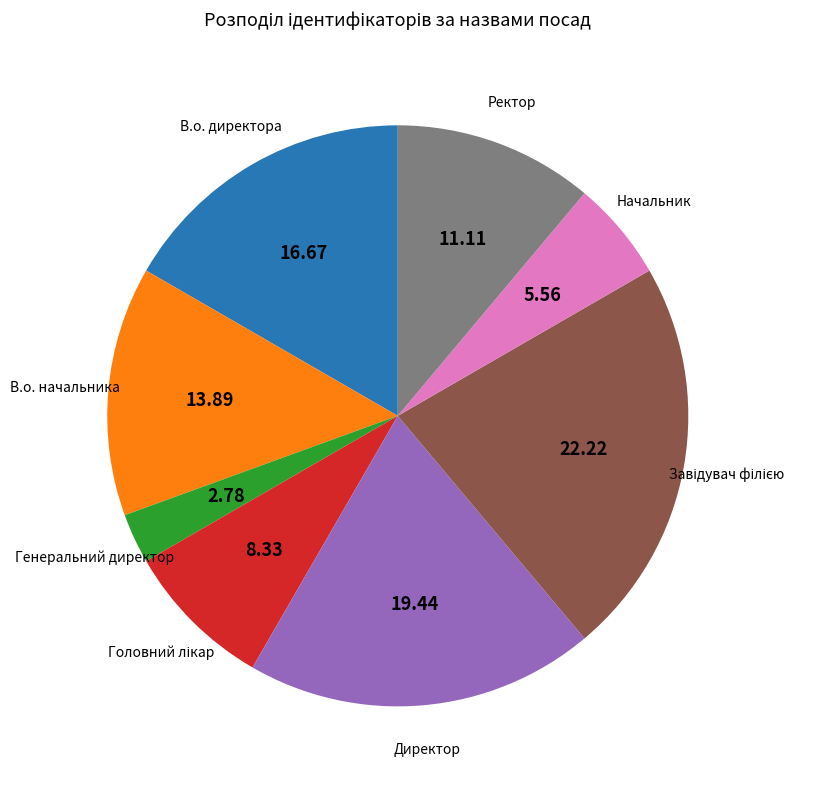

Is there a majority slice in this chart?

No